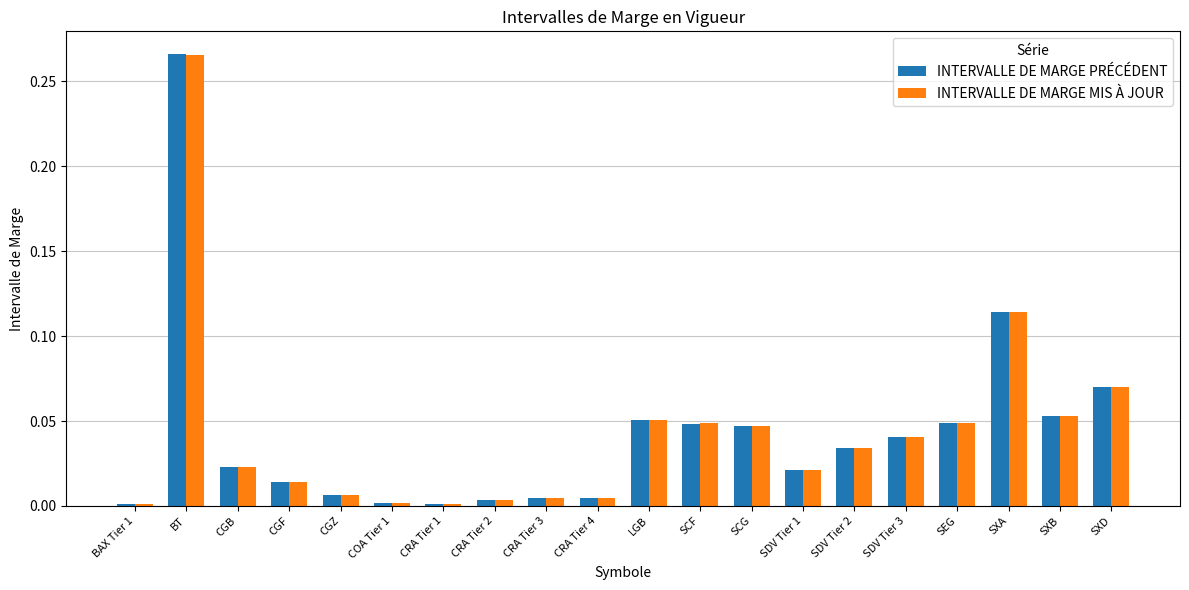

At how many categories does at least one series exceed 0?

20